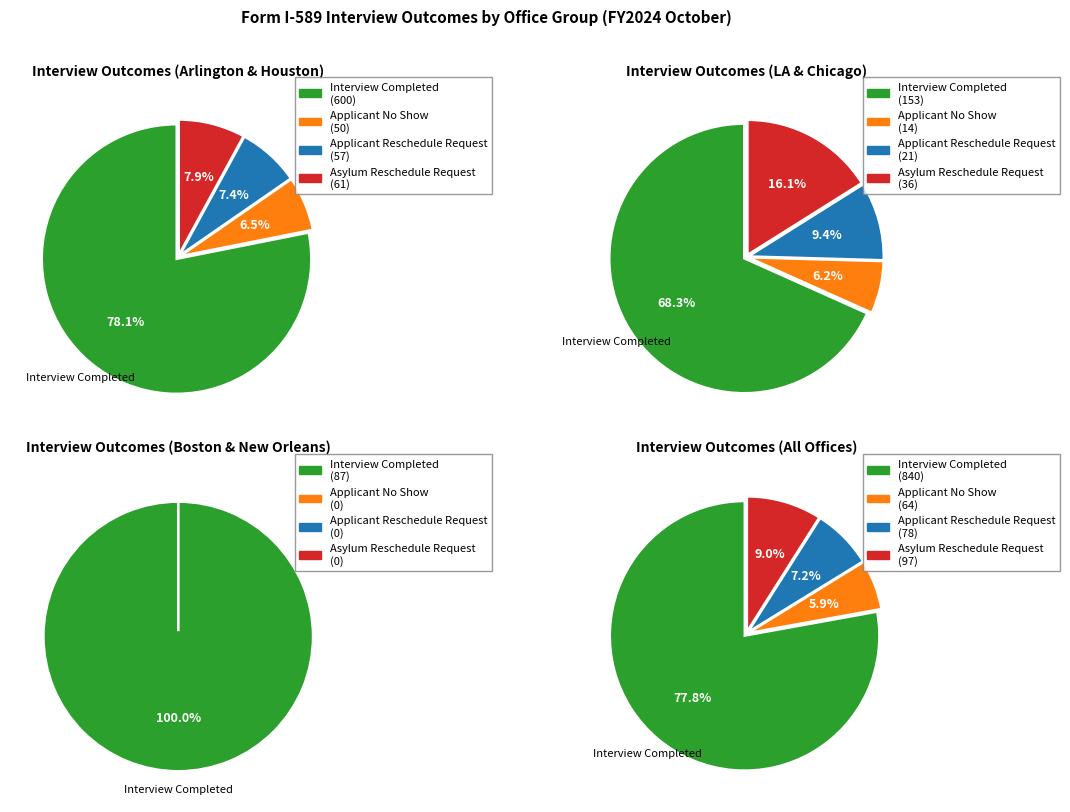

What portion of the pie excludes Arlington?

69.0%